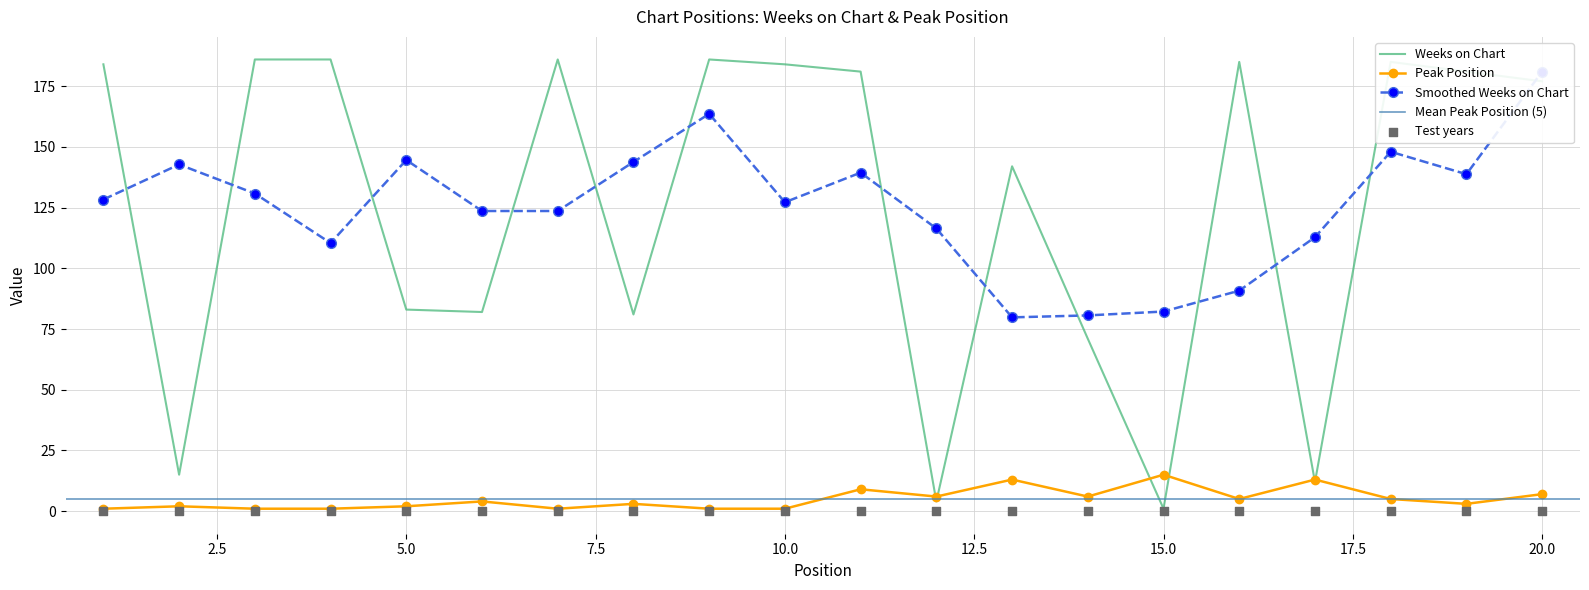

Which series has the widest spread of Y values?

Weeks on Chart